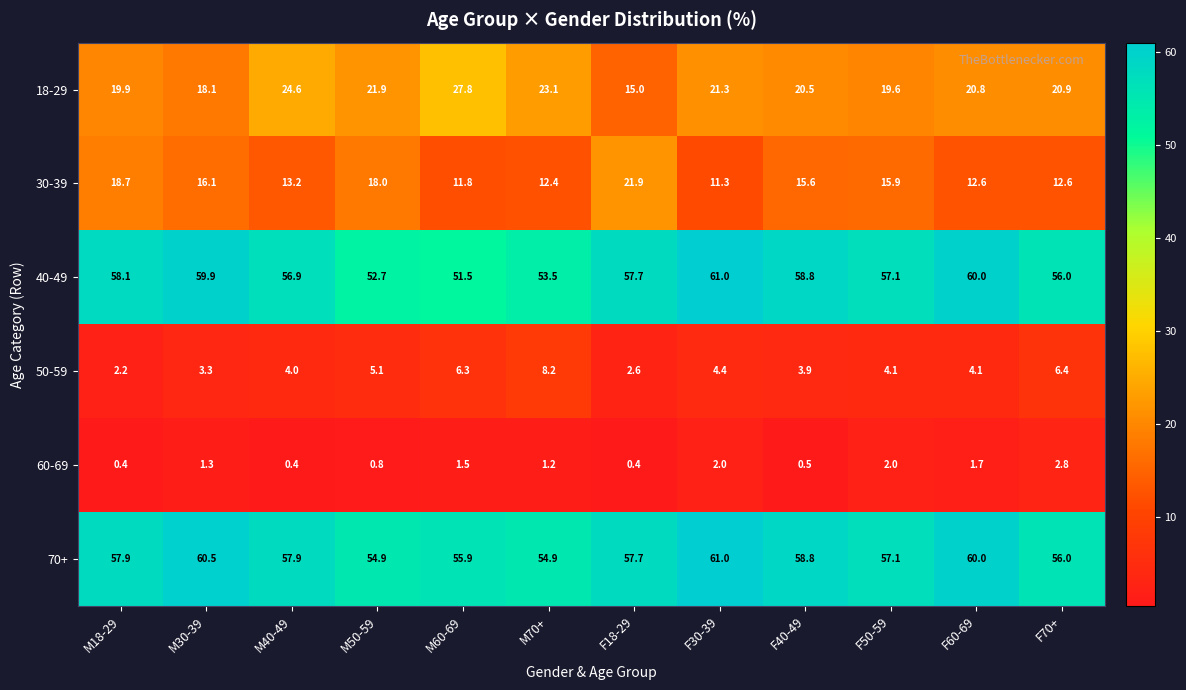

At which label is 60-69 closest to 1?

M50-59